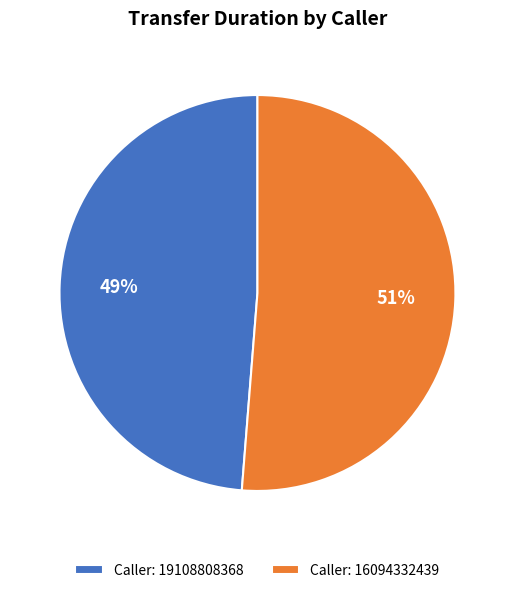

Which slice is the largest?

Caller: 16094332439